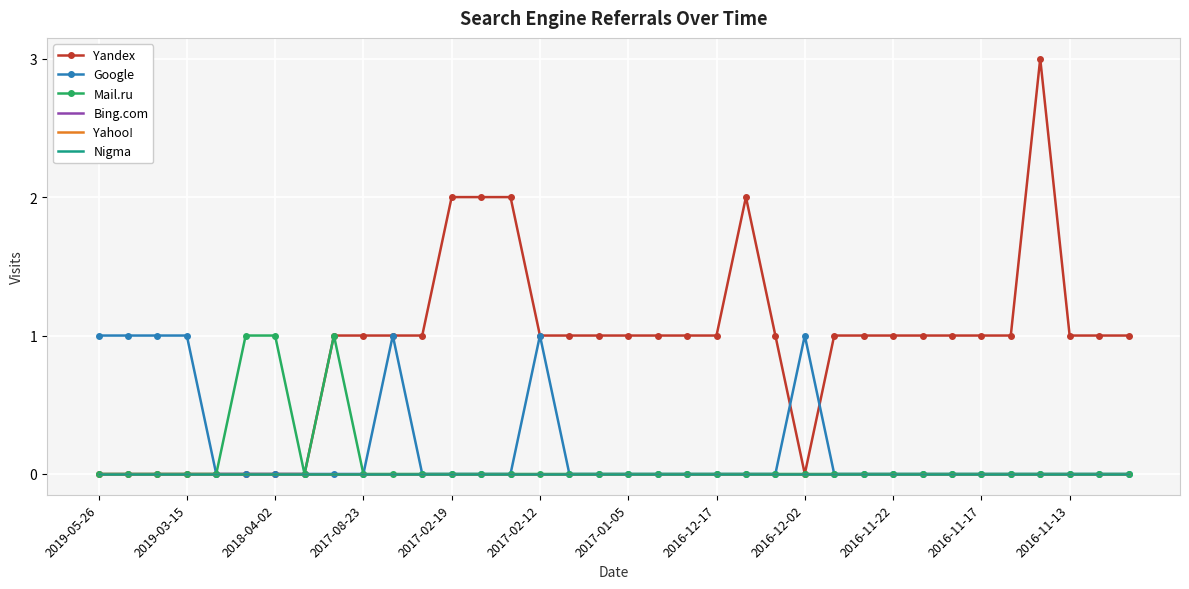

True or false: Google and Yandex intersect in this chart.

True